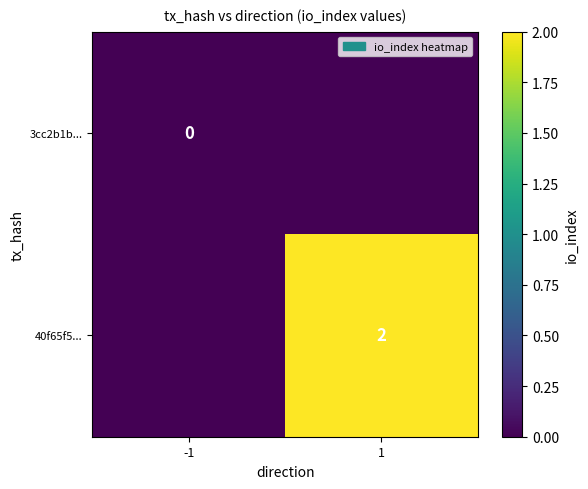

The value of 40f65f5... at 1 is 2. True or false?

True